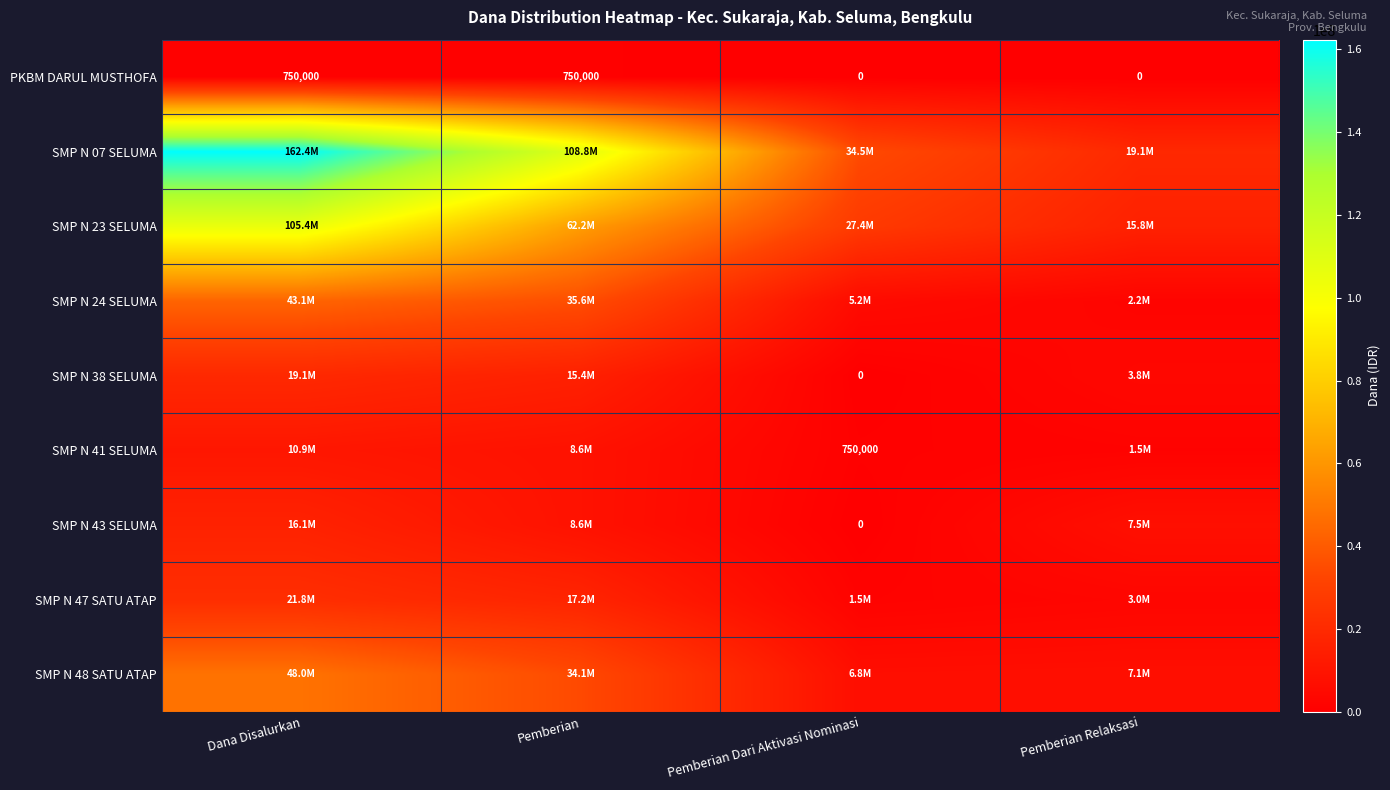

What is the sum of the PKBM DARUL MUSTHOFA values at Pemberian Relaksasi and Dana Disalurkan?

750000